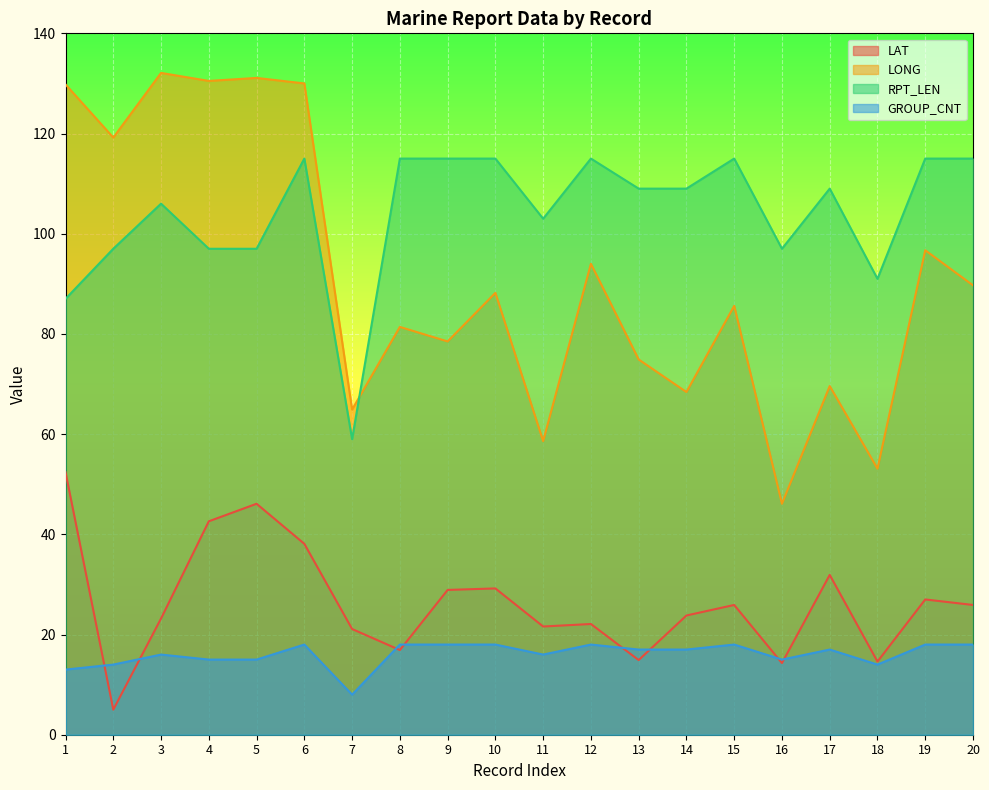

Reading left to right, list all the values displayed in this chart.

LAT: 52.4	5.0	23.2	42.6	46.1	38.1	21.1	16.9	28.9	29.2	21.6	22.1	14.9	23.8	25.9	14.3	31.9	14.6	27.0	25.9
LONG: 129.8	119.2	132.1	130.5	131.1	130.0	64.9	81.4	78.5	88.2	58.6	94.0	74.9	68.4	85.6	46.1	69.6	53.1	96.7	89.7
RPT_LEN: 87.0	97.0	106.0	97.0	97.0	115.0	59.0	115.0	115.0	115.0	103.0	115.0	109.0	109.0	115.0	97.0	109.0	91.0	115.0	115.0
GROUP_CNT: 13.0	14.0	16.0	15.0	15.0	18.0	8.0	18.0	18.0	18.0	16.0	18.0	17.0	17.0	18.0	15.0	17.0	14.0	18.0	18.0